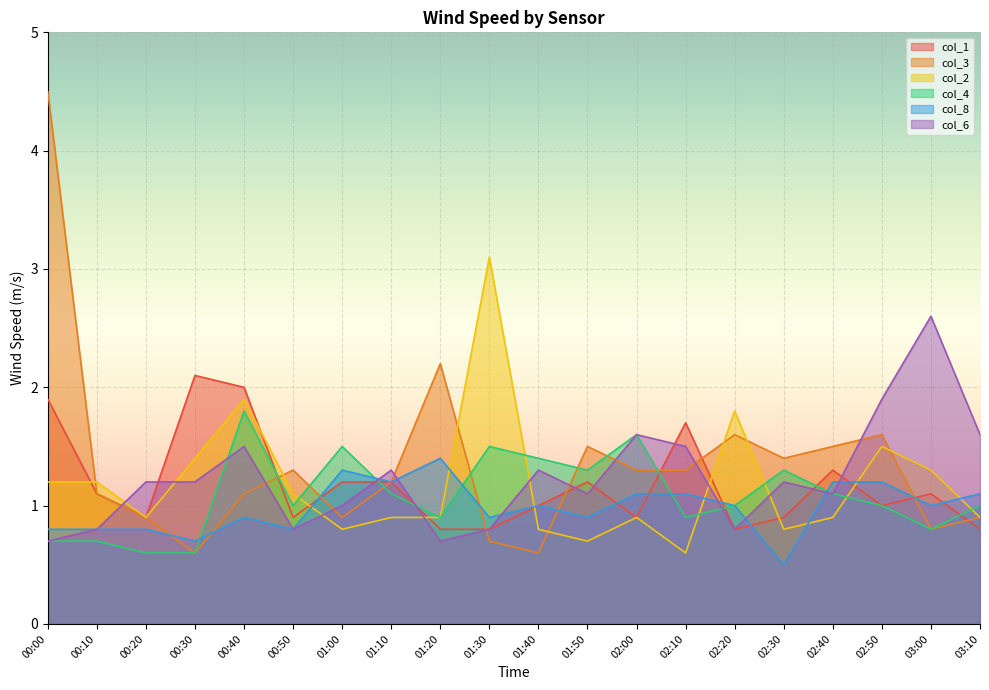

Is it true that col_3 equals 1.2 at 03:00?

False